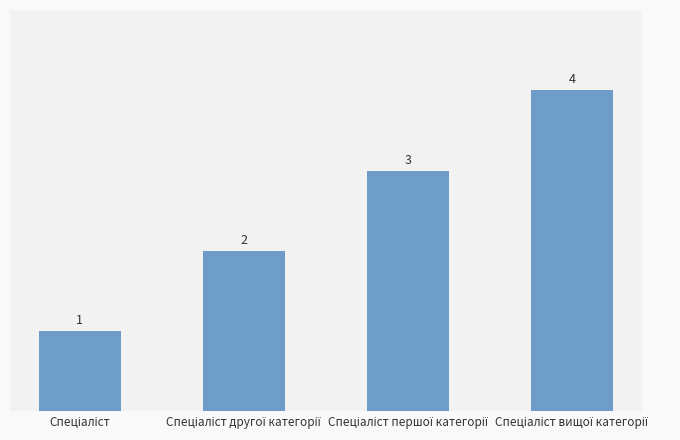

What is the sum of all values?

10